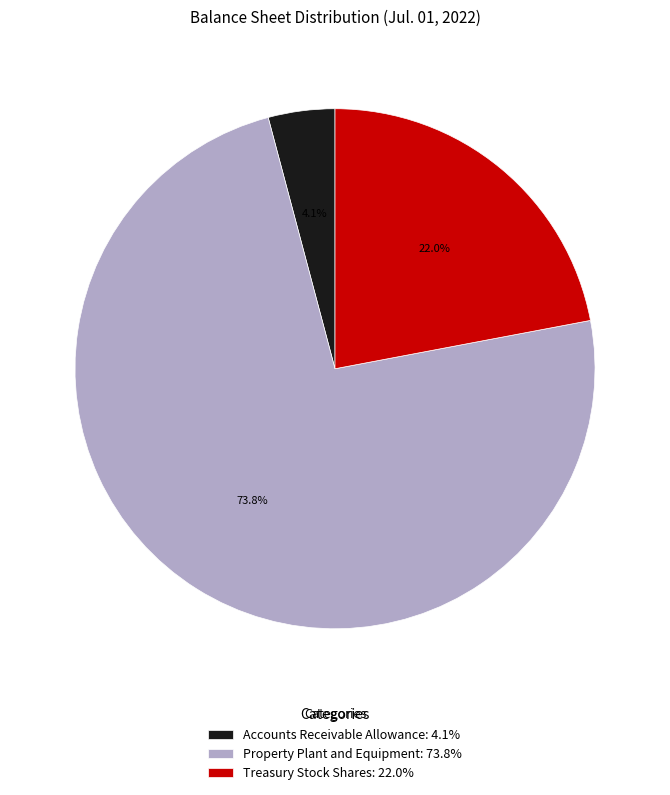

To the nearest percent, what is the average slice percentage?

33%